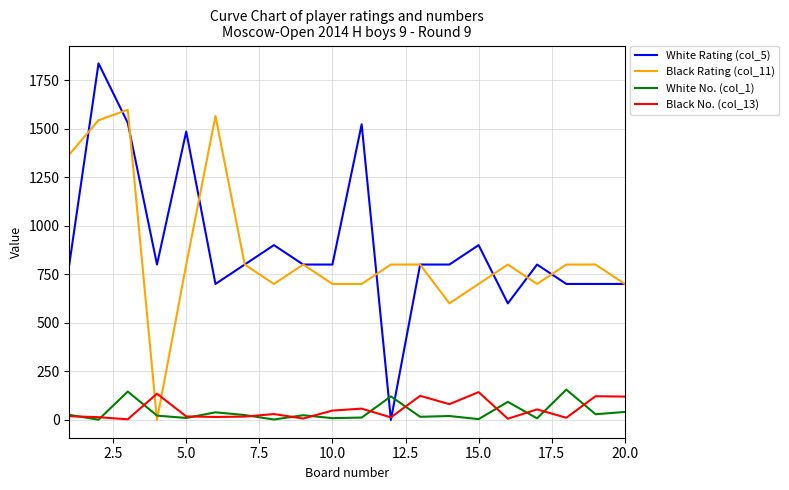

What are all the series names shown in the legend?

White Rating (col_5), Black Rating (col_11), White No. (col_1), Black No. (col_13)